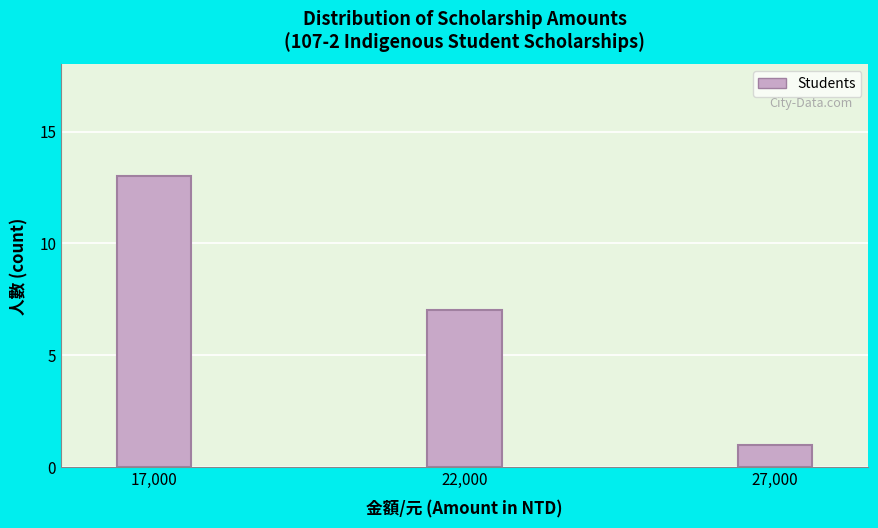

Reading left to right, transcribe all the data shown in this chart.

13	7	1